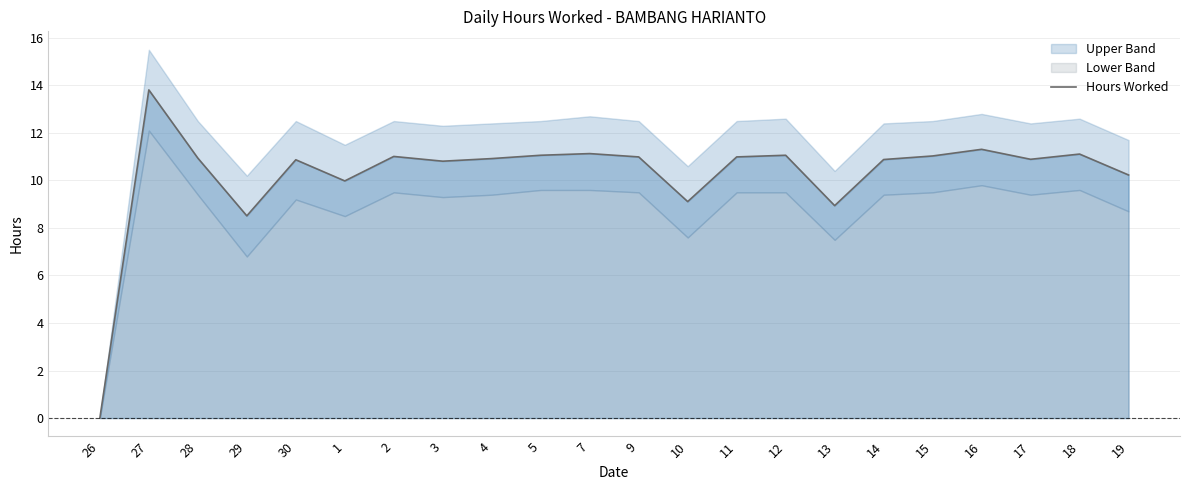

List the labels in order of value, largest first.

27, 16, 7, 18, 5, 12, 15, 2, 9, 11, 28, 4, 17, 14, 30, 3, 19, 1, 10, 13, 29, 26